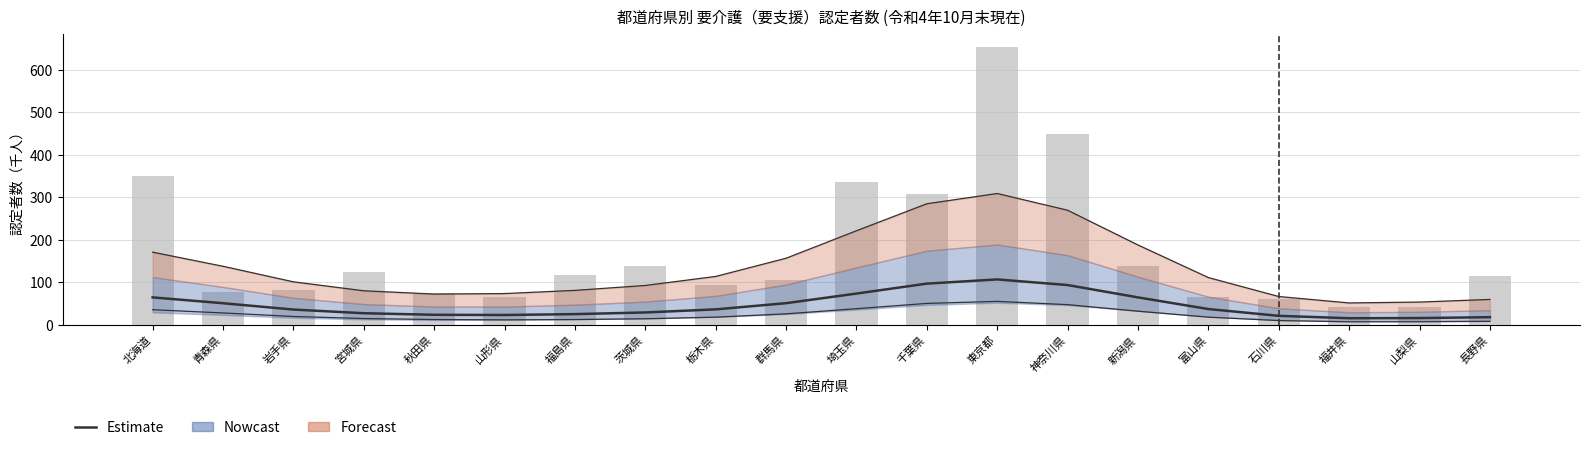

What position from the right is 埼玉県?

10